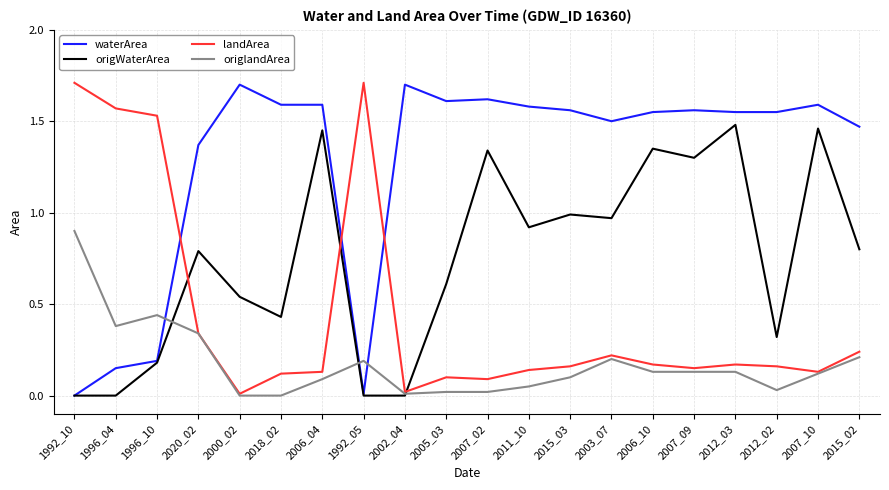

At which label does origlandArea reach its peak?

1992_10